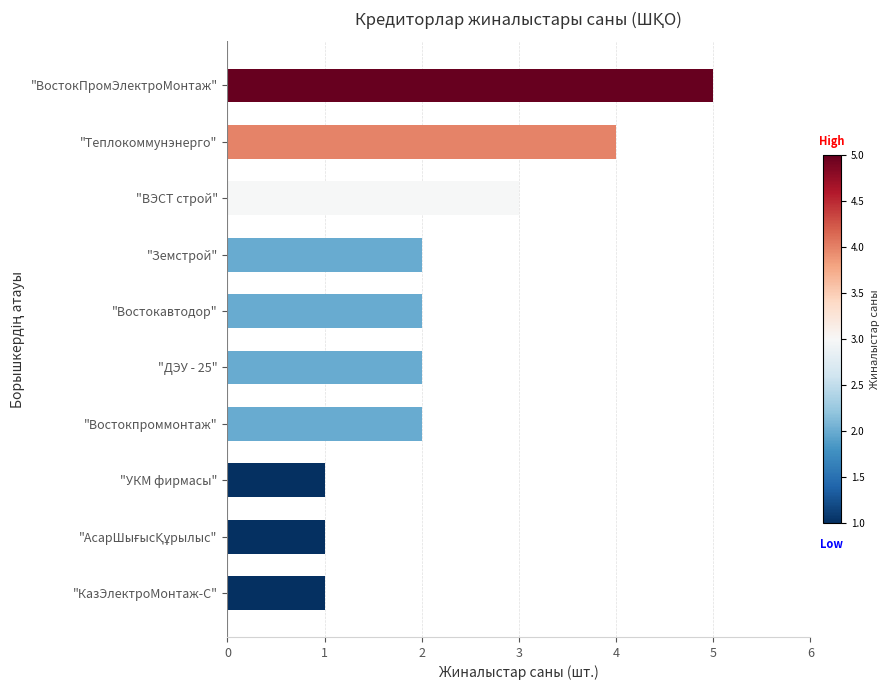

What is the average value?

2